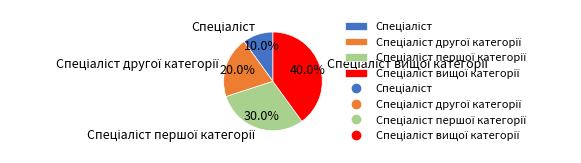

Is there a majority slice in this chart?

No